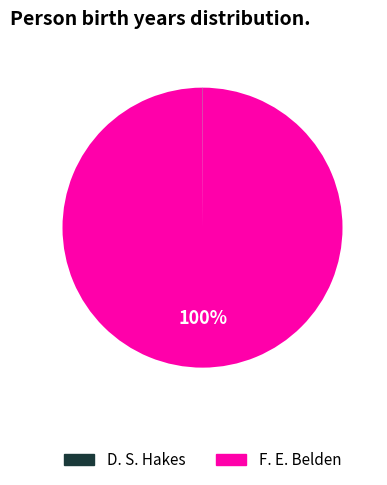

To the nearest percent, what is the difference between the largest and smallest slice percentages?

100%